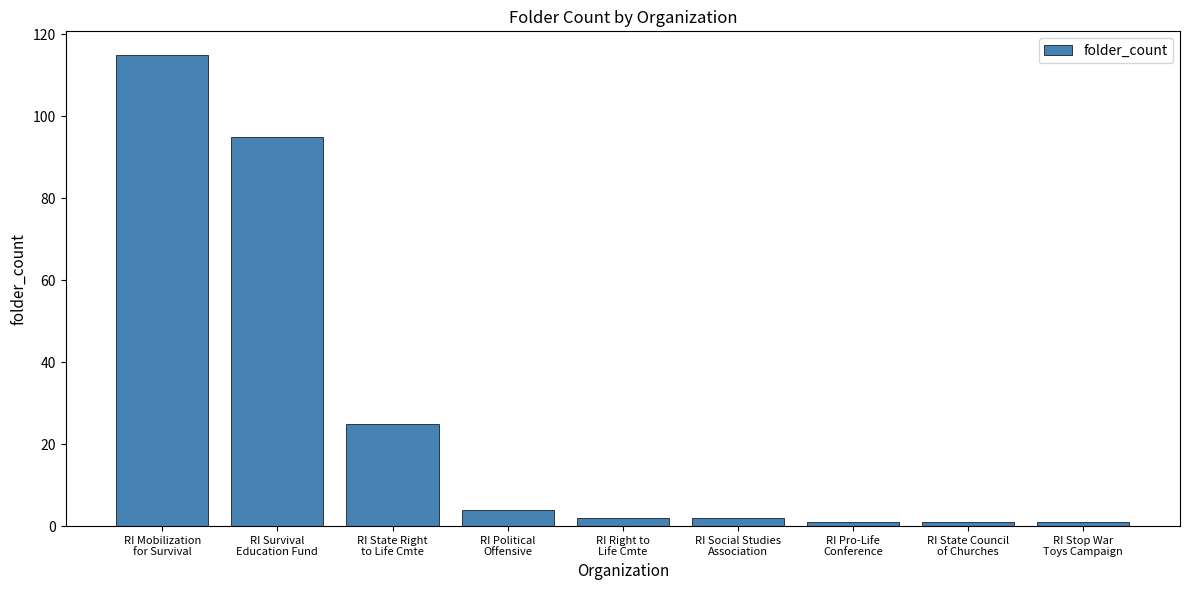

Reading right to left, extract all data points from this chart.

RI Stop War
Toys Campaign=1	RI State Council
of Churches=1	RI Pro-Life
Conference=1	RI Social Studies
Association=2	RI Right to
Life Cmte=2	RI Political
Offensive=4	RI State Right
to Life Cmte=25	RI Survival
Education Fund=95	RI Mobilization
for Survival=115